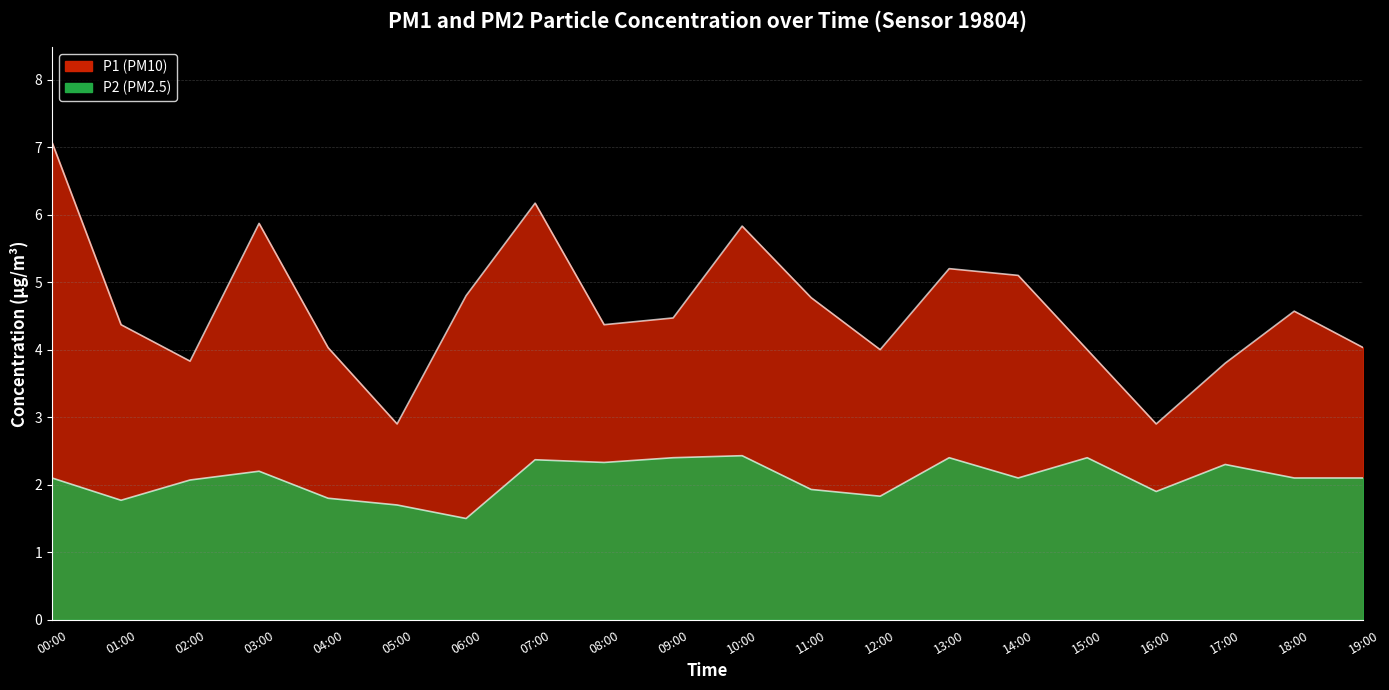

Read the P1 value at 13:00.

5.2